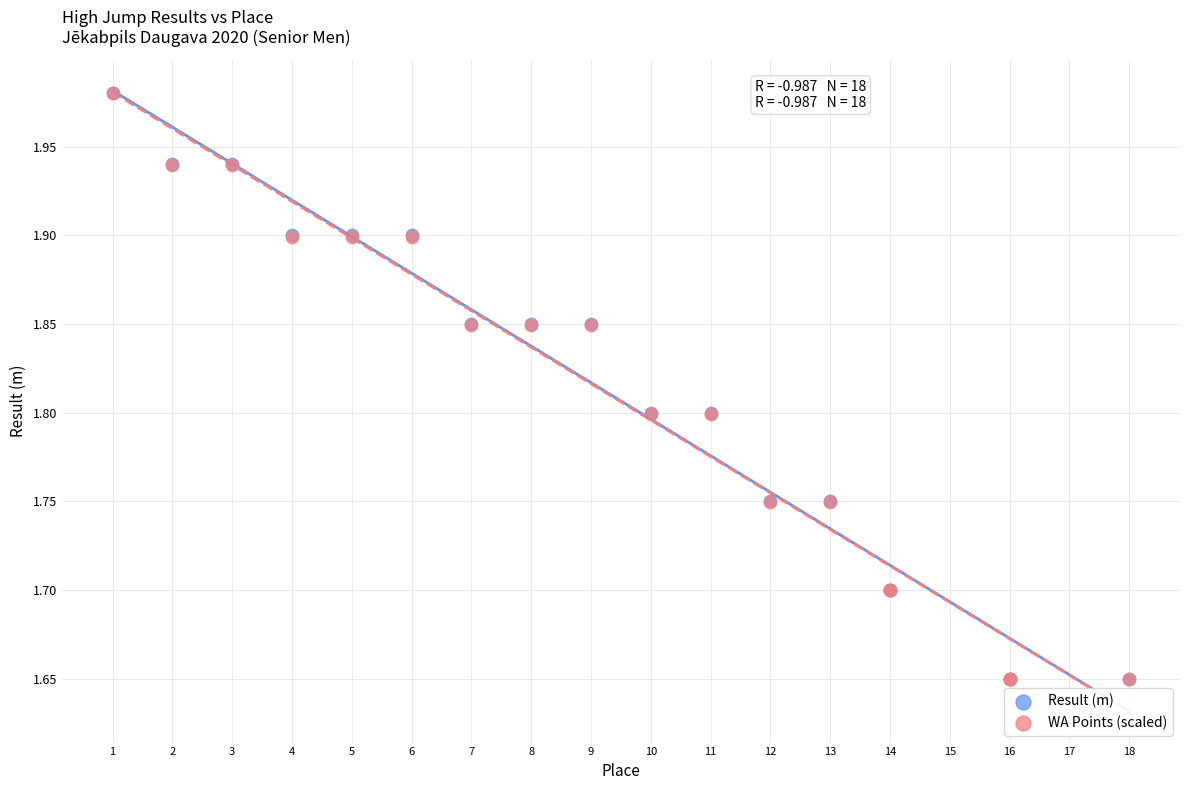

What are all the series names shown in the legend?

Result (m), WA Points (scaled)